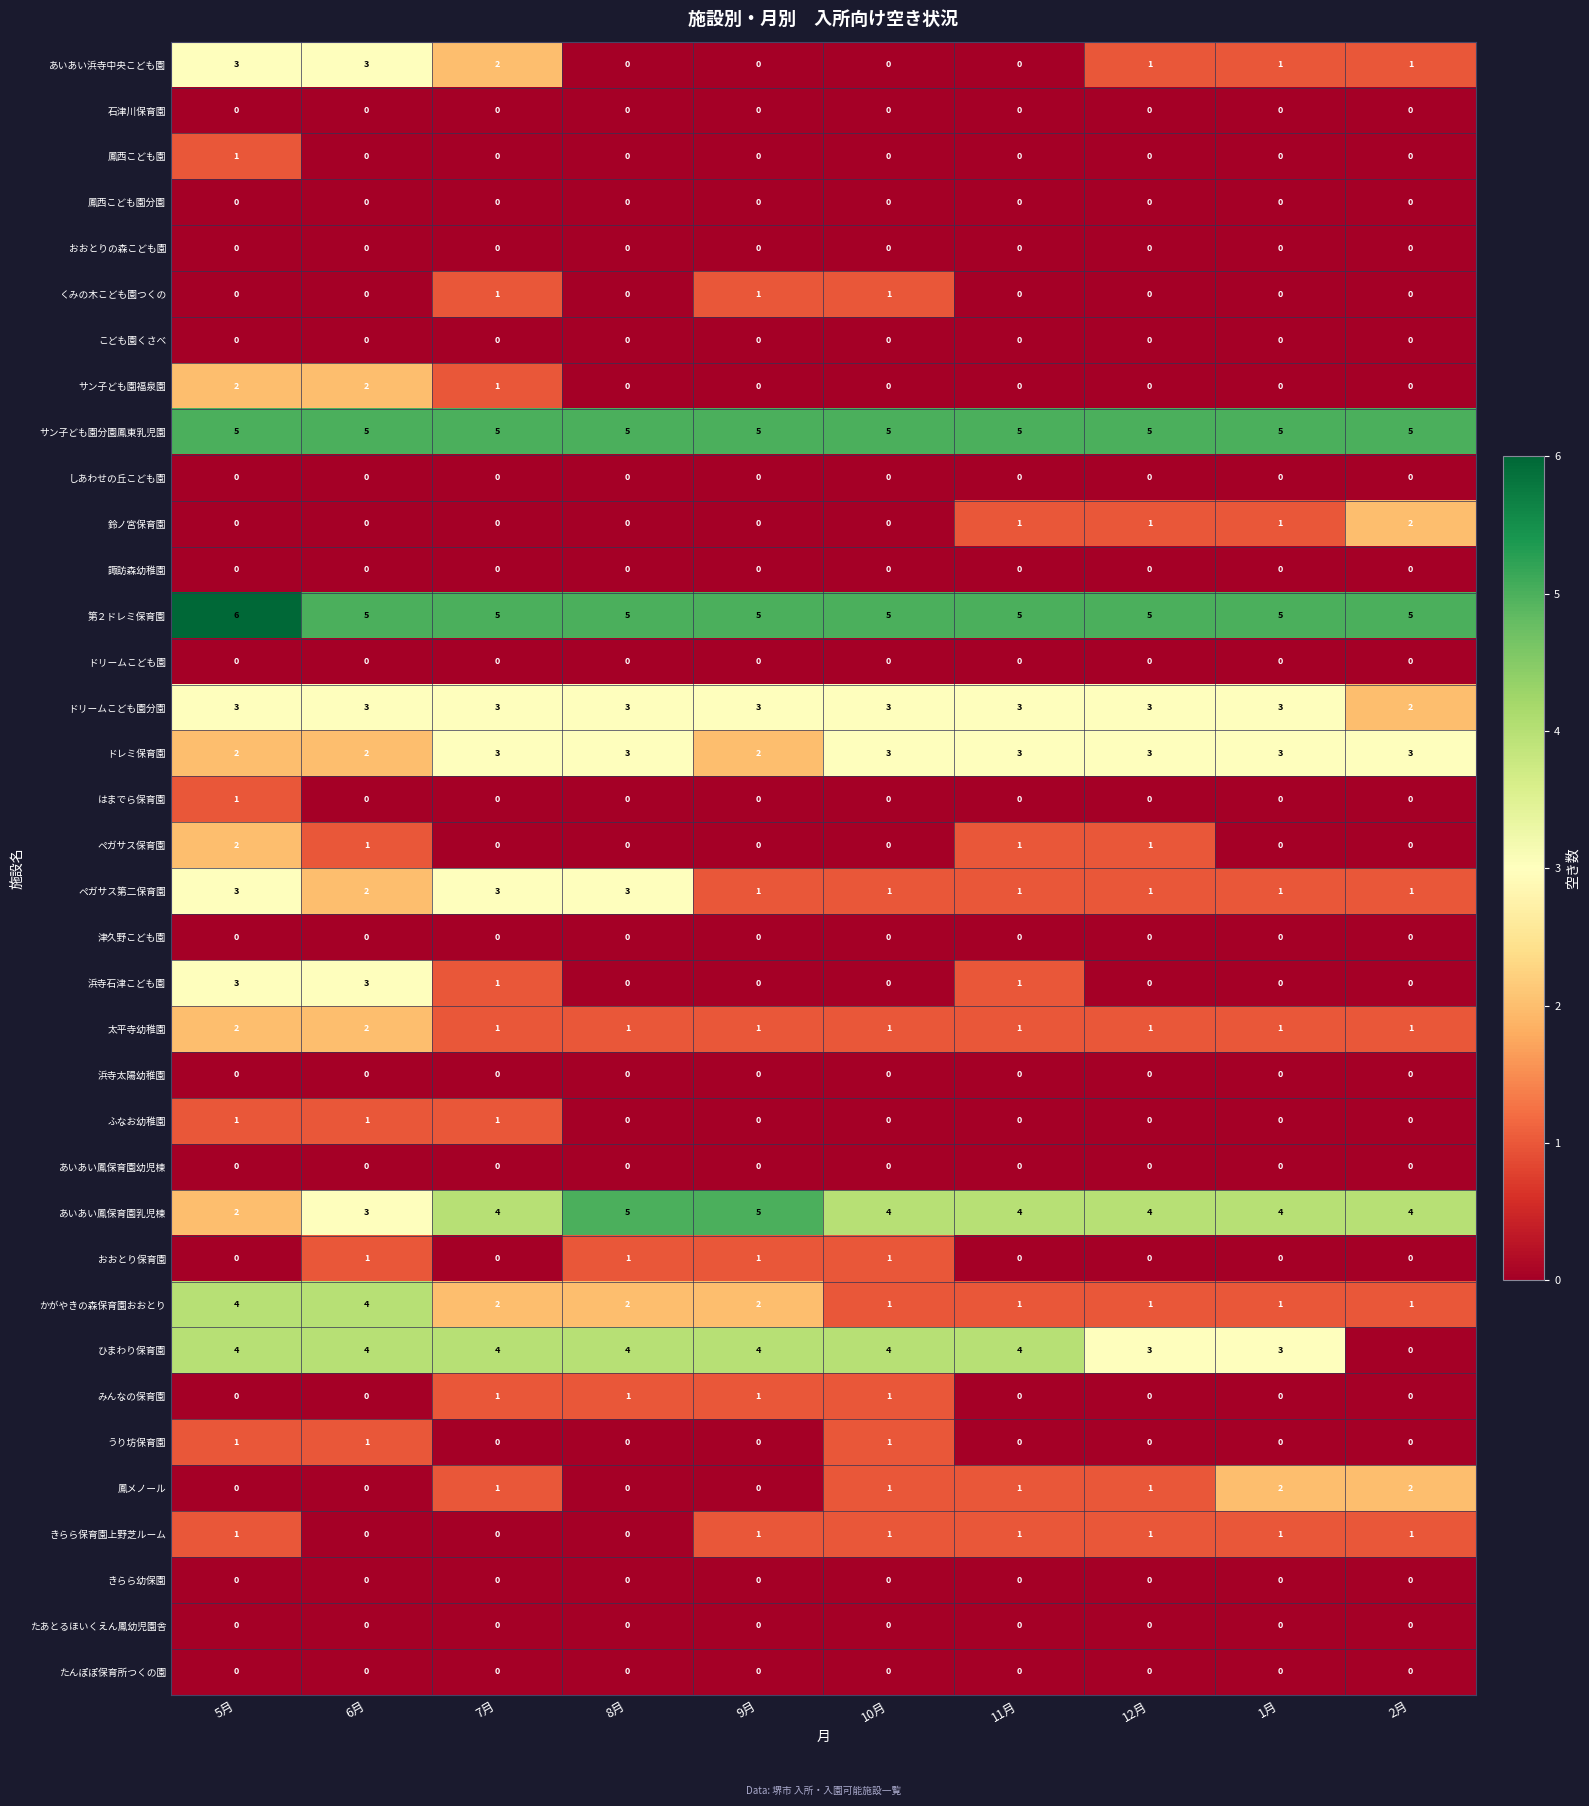

At which category is the sum across all series the highest?

5月